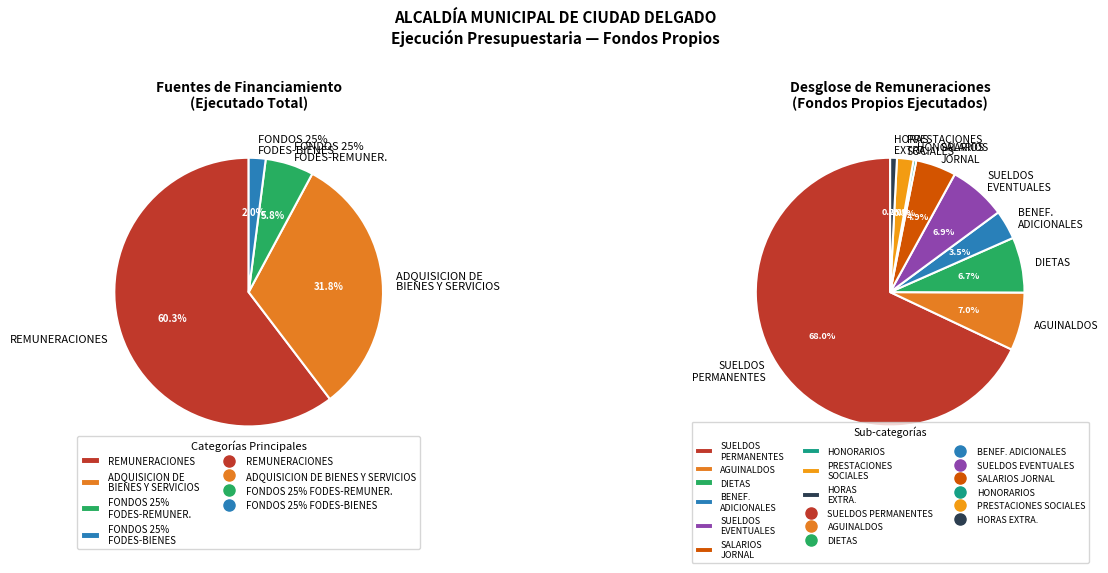

Is FONDOS 25% FODES - REMUNERACIONES the majority of the pie?

No